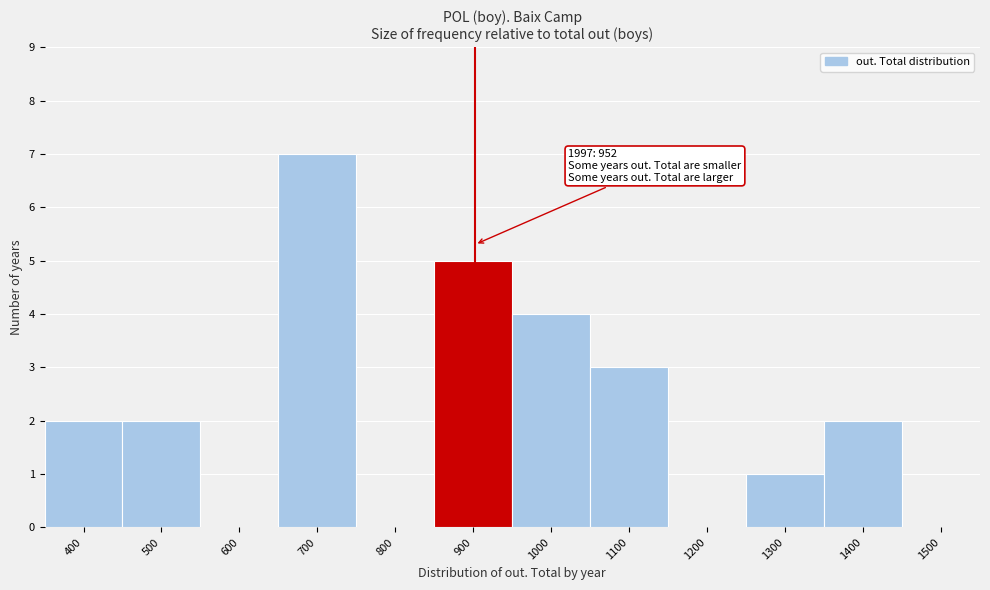

Reading left to right, transcribe all the data shown in this chart.

400=2	500=2	600=0	700=7	800=0	900=5	1000=4	1100=3	1200=0	1300=1	1400=2	1500=0